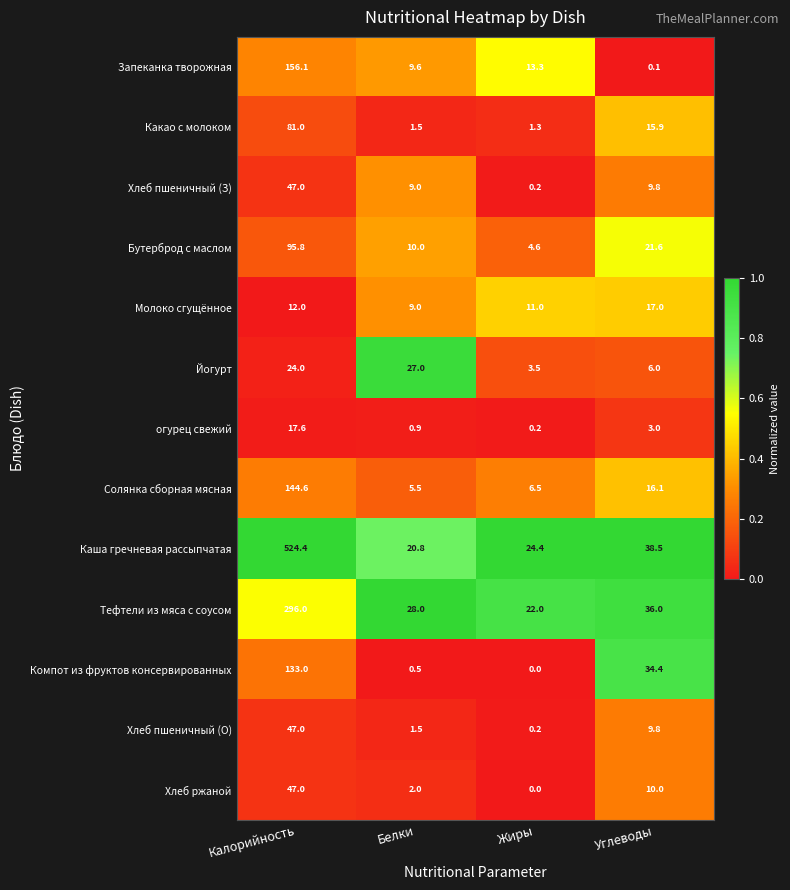

The Йогурт series shows 24.0 at Калорийность. True or false?

True